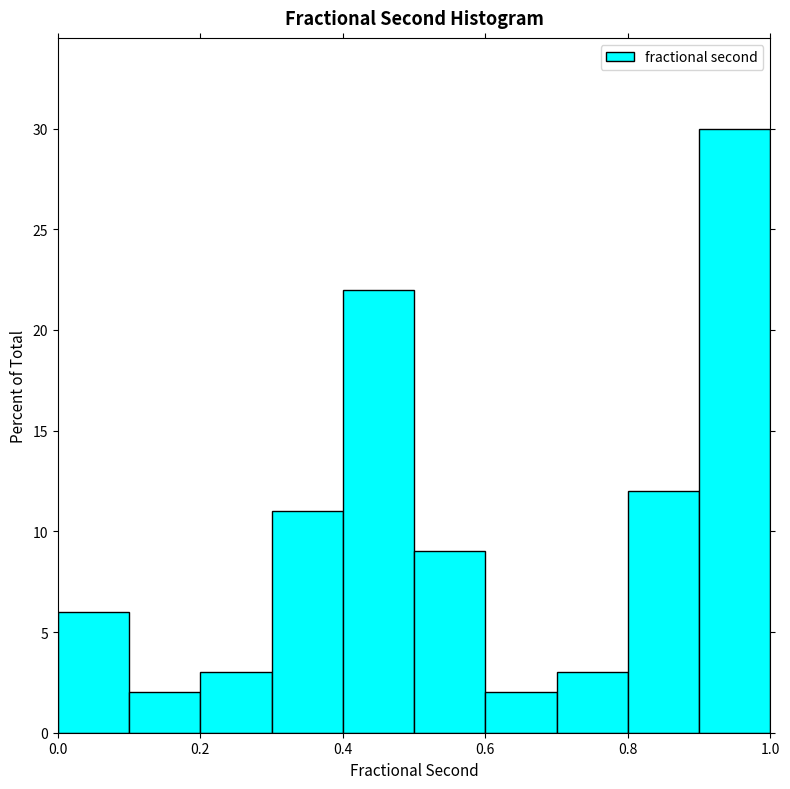

Reading left to right, list every bar in this chart as the range it spans on the x-axis followed by its height. The values are not printed on the chart, so give them approximately, as read against the axis.

0.0 to 0.1: 6
0.1 to 0.2: 2
0.2 to 0.3: 3
0.3 to 0.4: 11
0.4 to 0.5: 22
0.5 to 0.6: 9
0.6 to 0.7: 2
0.7 to 0.8: 3
0.8 to 0.9: 12
0.9 to 1.0: 30